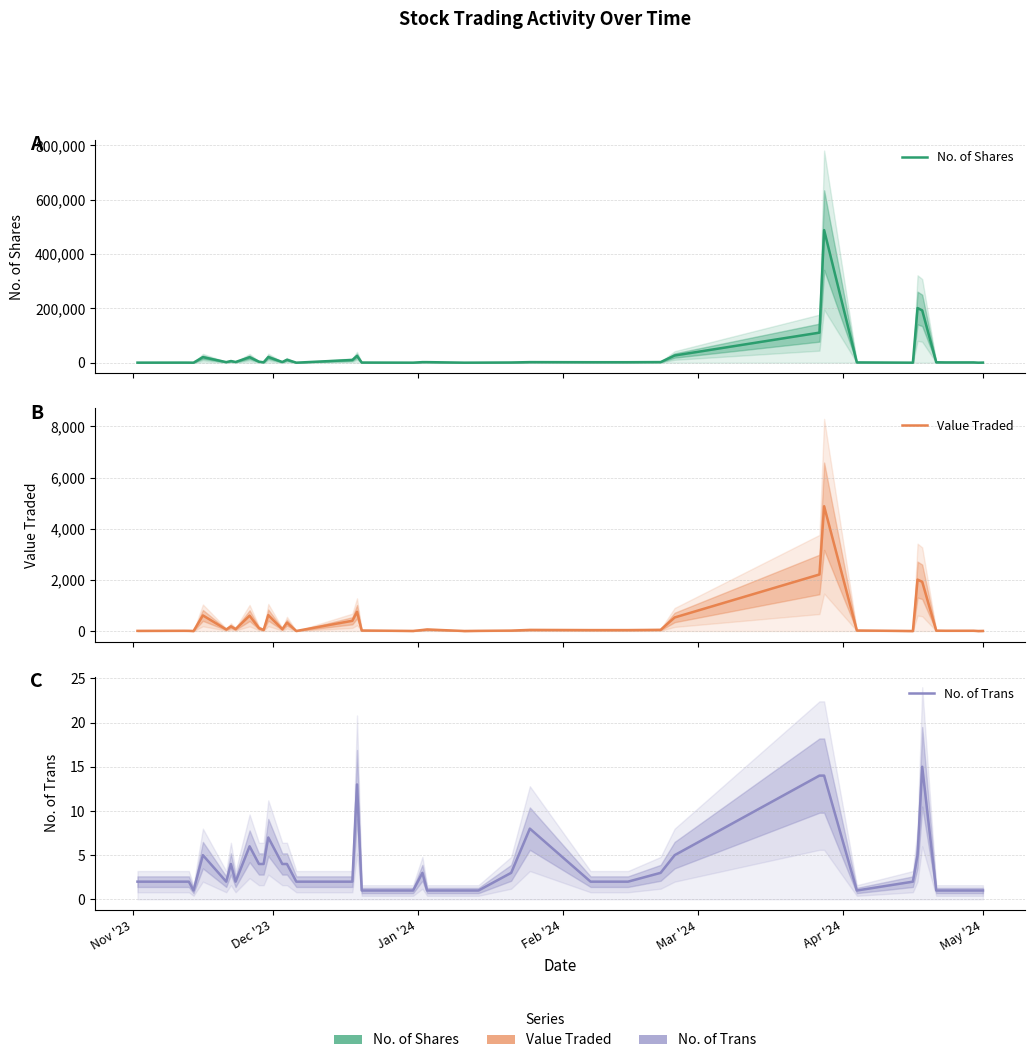

Does the chart have visible grid lines?

Yes